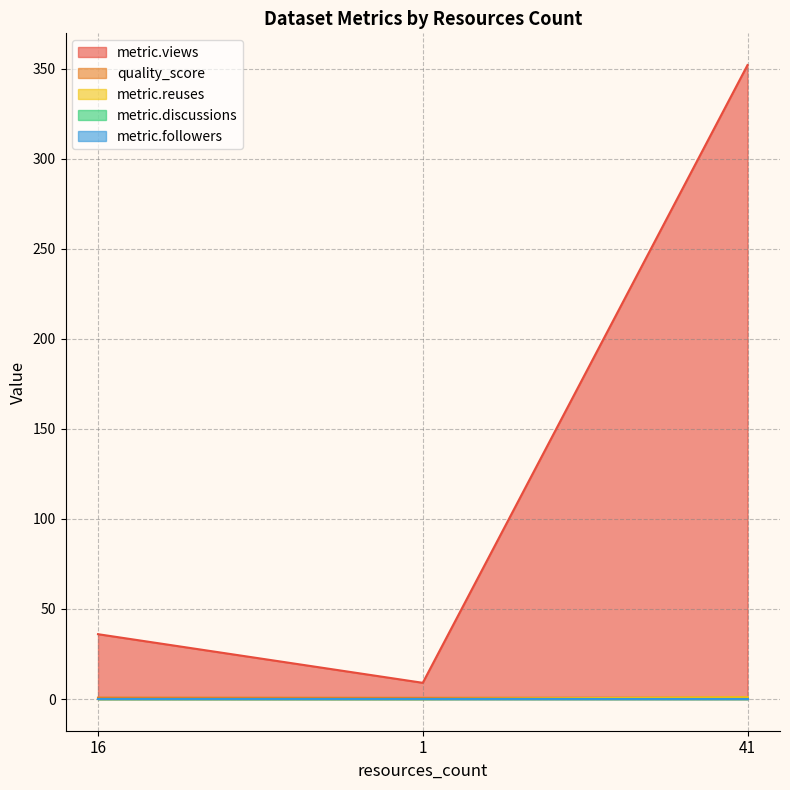

The quality_score series shows 0.4 at 41. True or false?

False